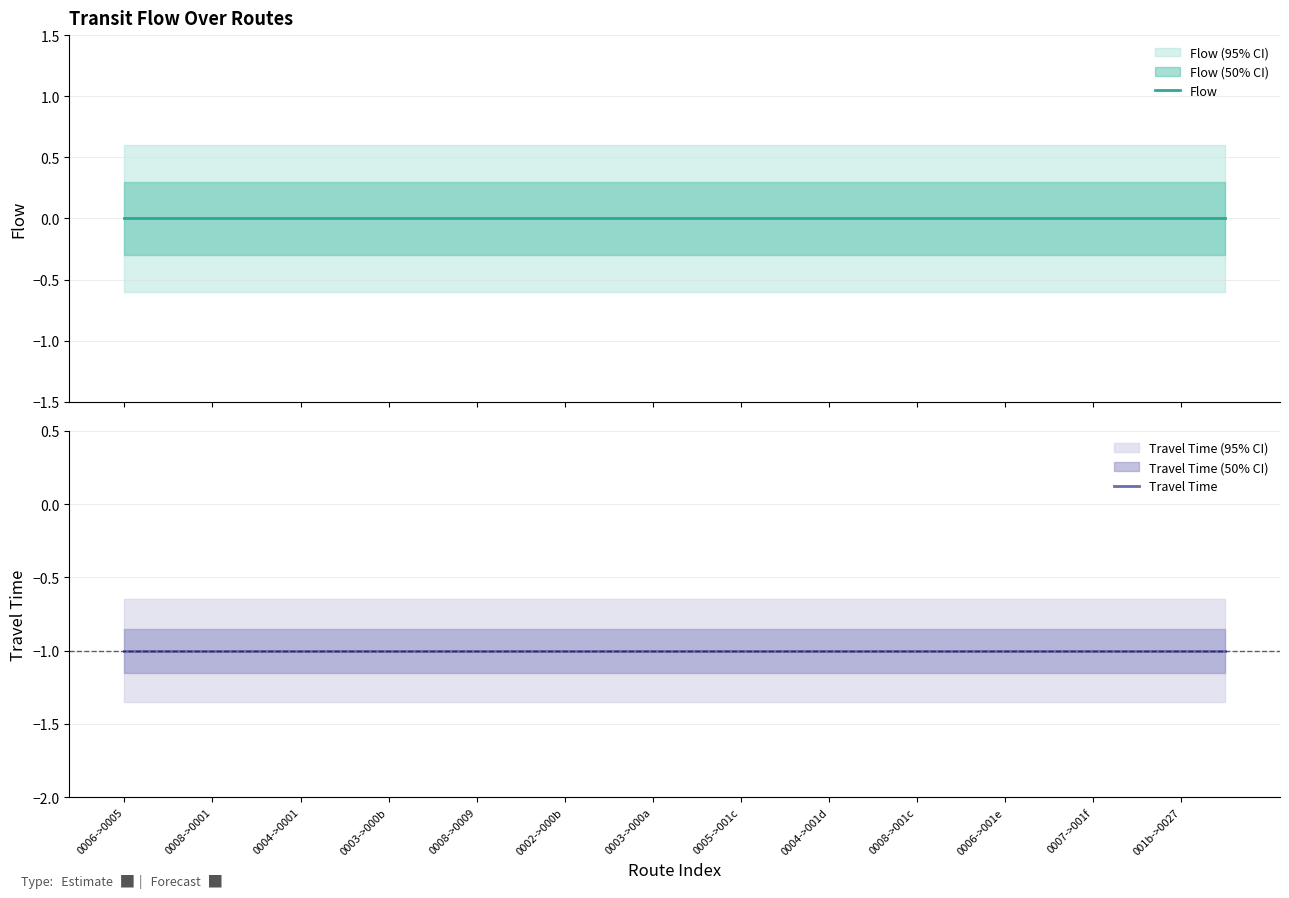

Count the number of data series in this chart.

2